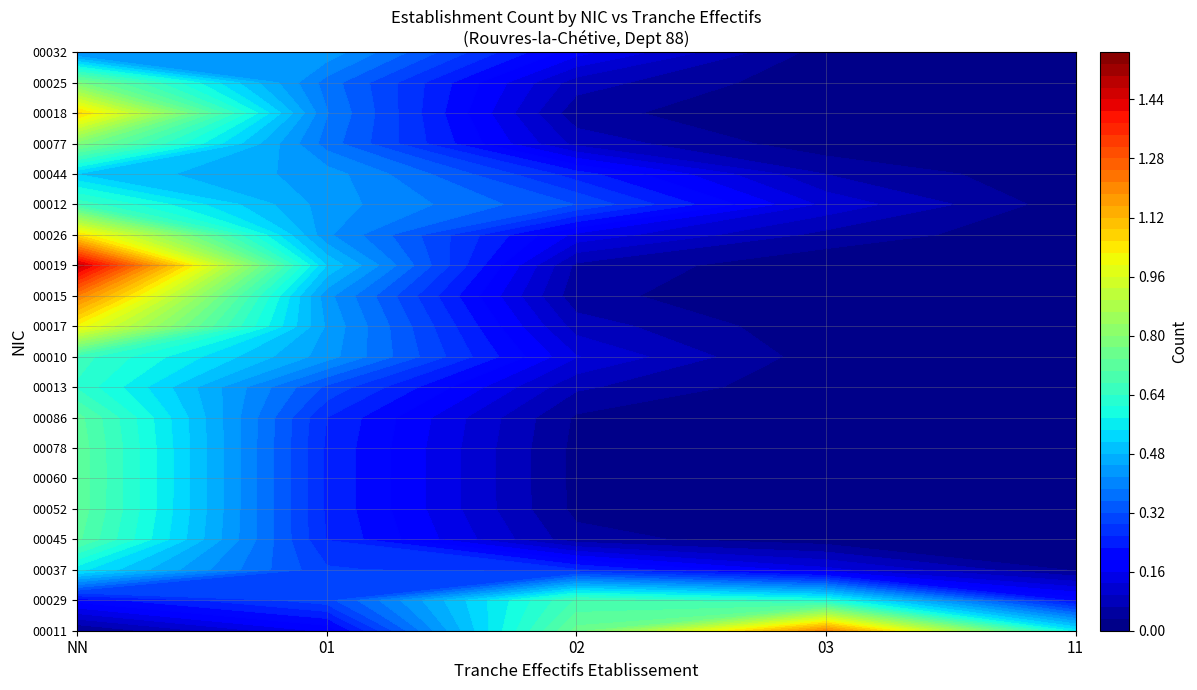

What is the sum of the 00013 values at 11 and NN?

1